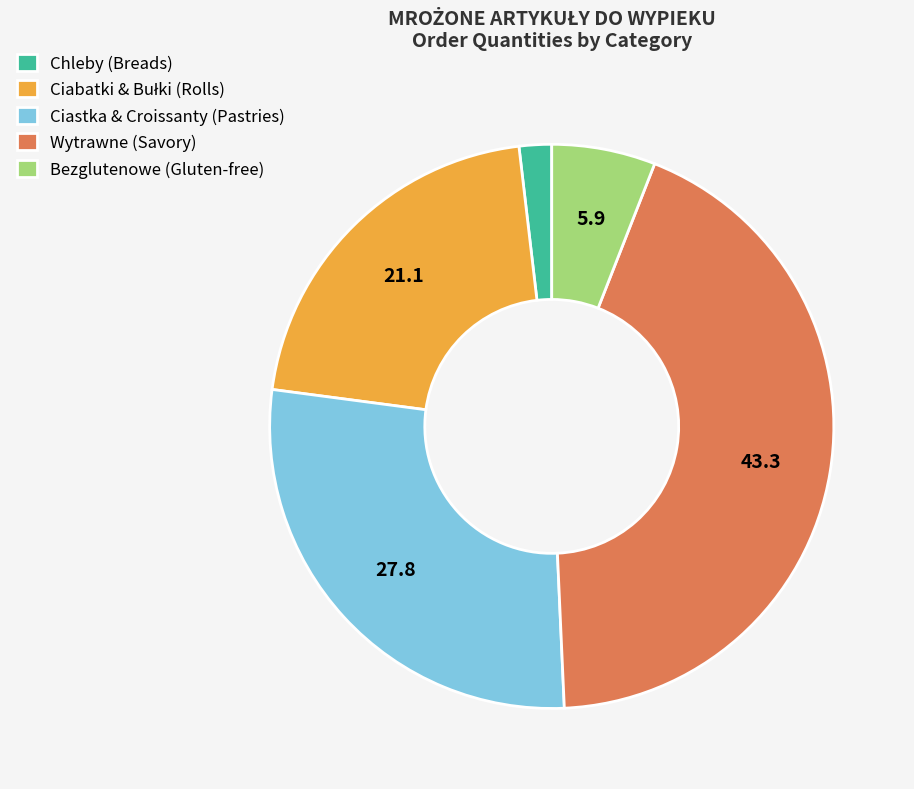

Between Wytrawne (Savory) and Chleby (Breads), which is larger?

Wytrawne (Savory)